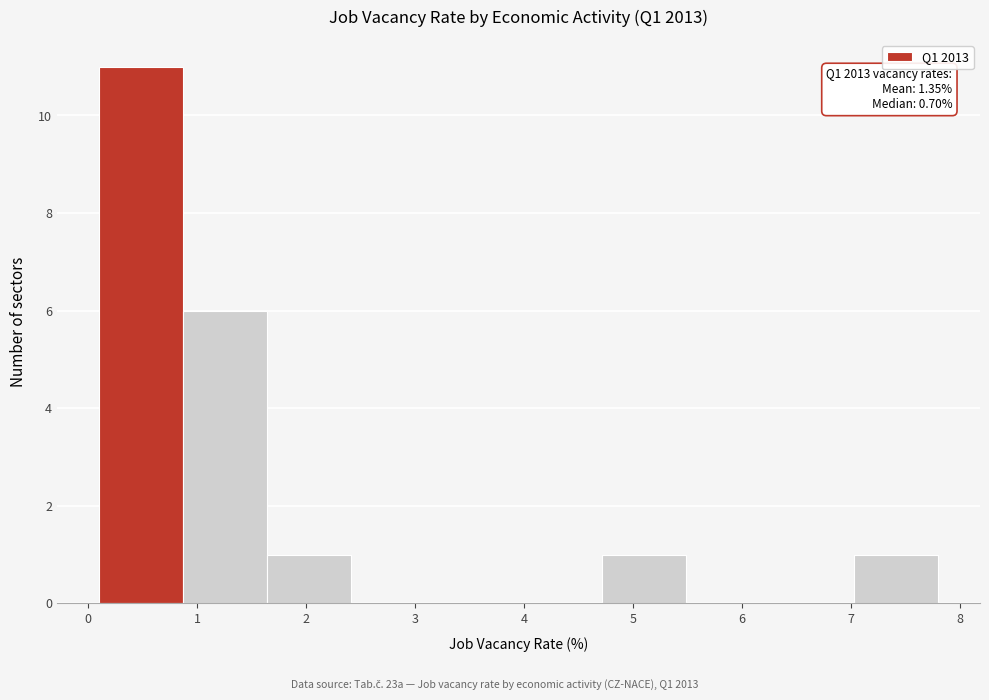

Which range on the x-axis has the tallest bar?

0.10 to 0.87